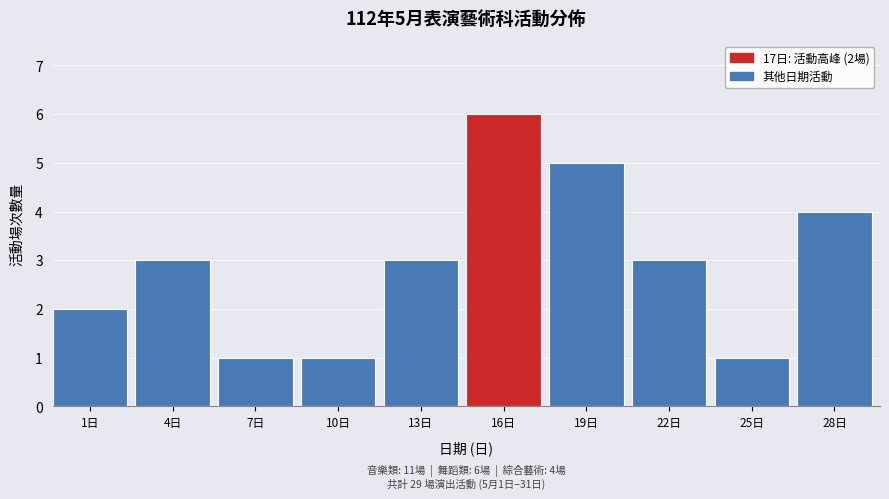

Reading left to right, list all the values displayed in this chart.

1日=2	4日=3	7日=1	10日=1	13日=3	16日=6	19日=5	22日=3	25日=1	28日=4